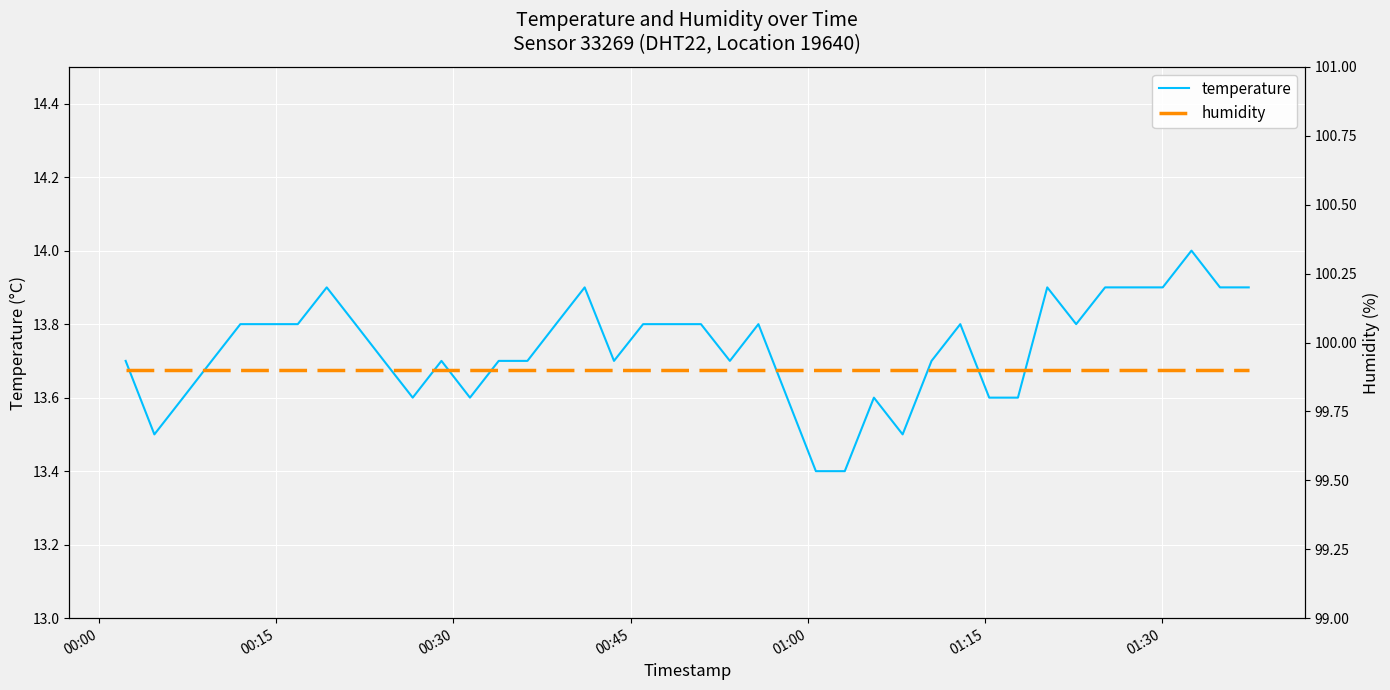

True or false: temperature and humidity intersect in this chart.

False